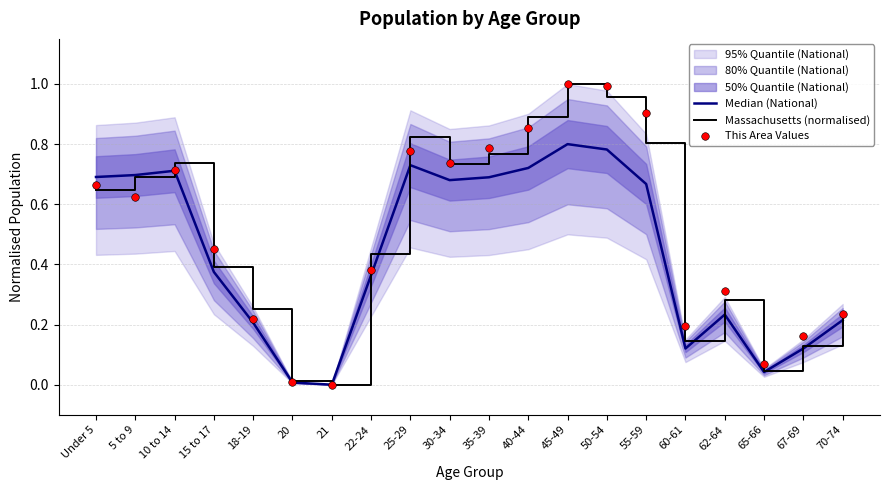

Which series has the largest total across all categories?

This Area Values